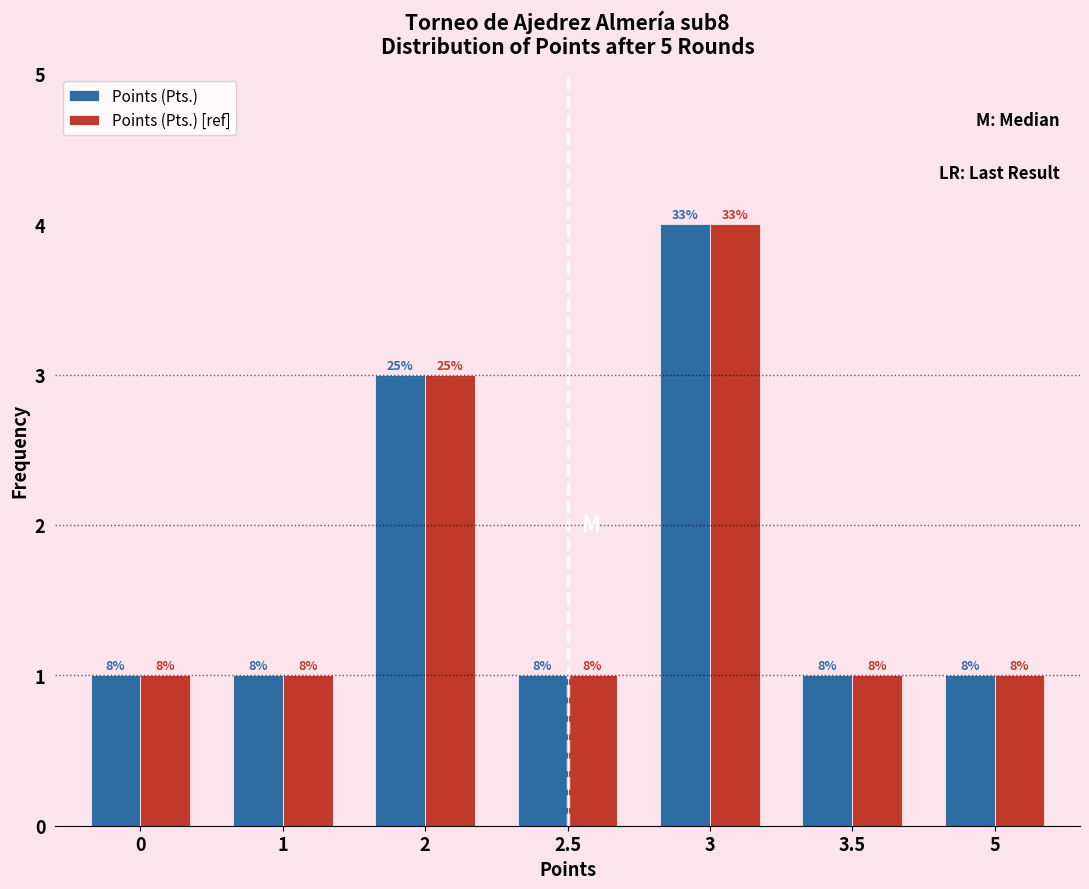

What are all the series names shown in the legend?

Points (Pts.), Points (Pts.) [ref]